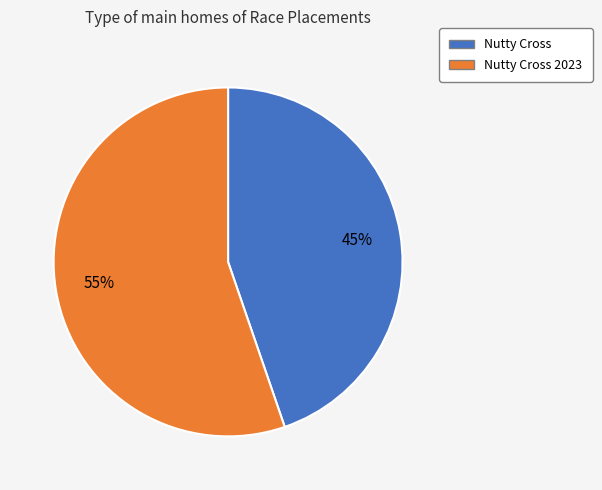

Does any single category account for the majority?

Yes